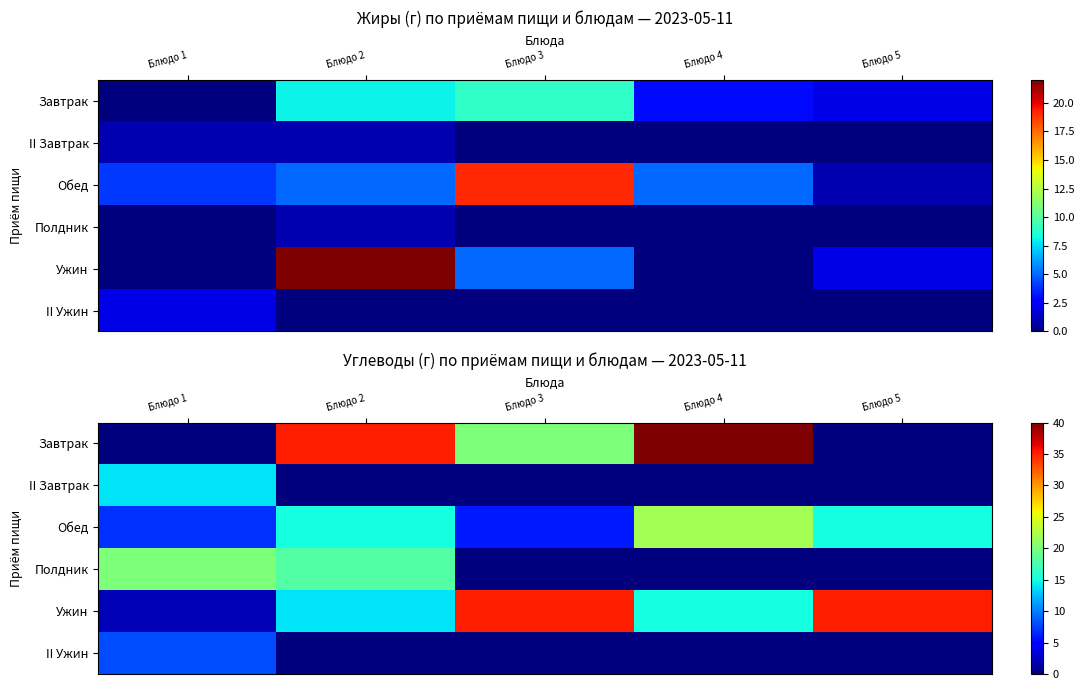

Which label corresponds to the largest value in the chart?

Блюдо 4